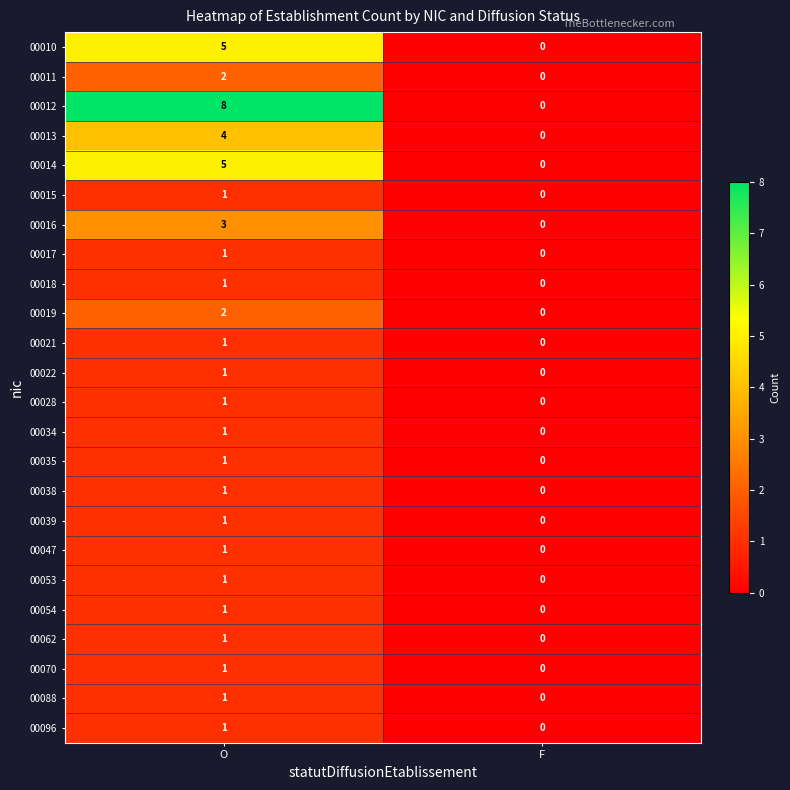

Is the value of 00018 at F greater than the value of 00014 at O?

No